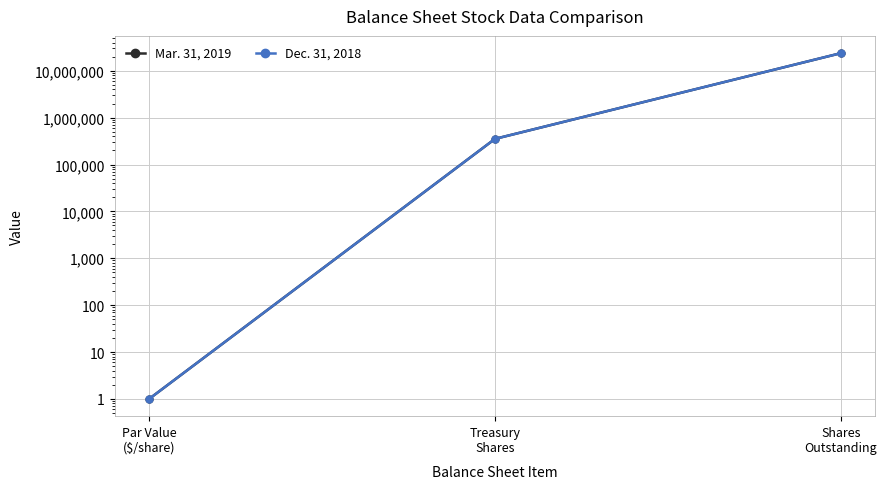

Reading left to right, transcribe all the data shown in this chart.

Mar. 31, 2019: 1	352161	23699103
Dec. 31, 2018: 1	352161	23719347